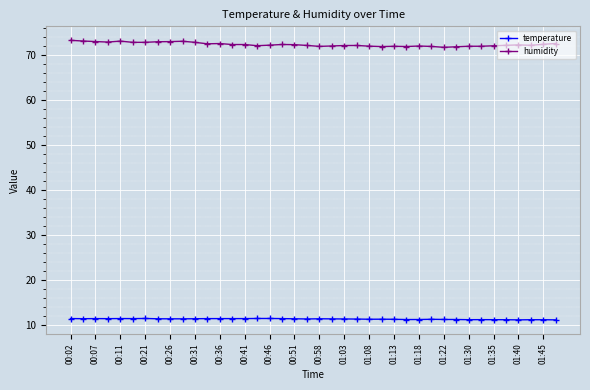

What is the sum of all temperature values?

452.9